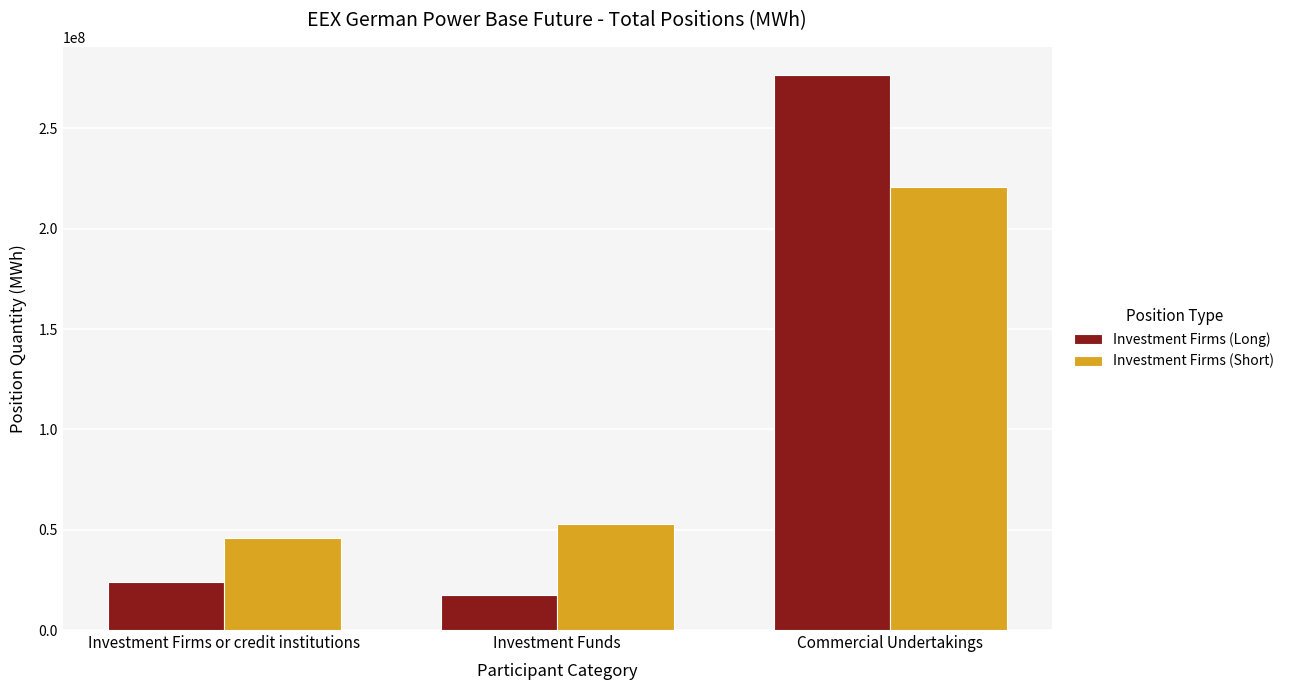

What is the average value of the Investment Firms (Short) series?

106423692.5